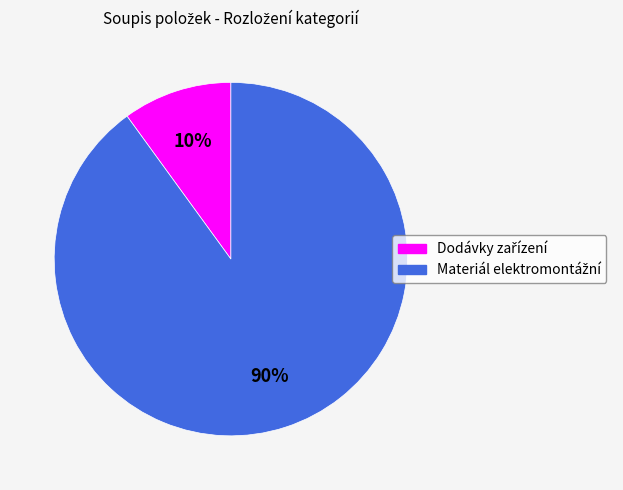

To the nearest percent, what is the difference between the largest and smallest slice percentages?

80%